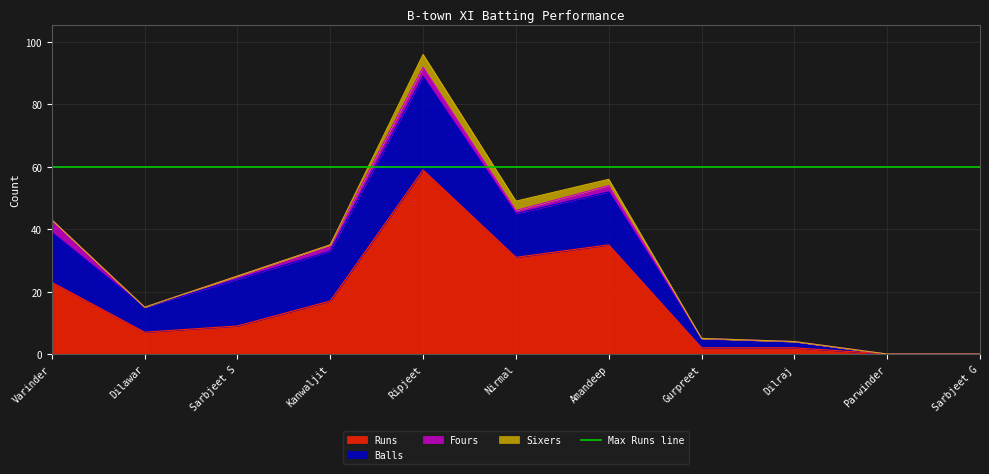

List the series in order of their peak value, highest first.

Runs, Balls, Fours, Sixers